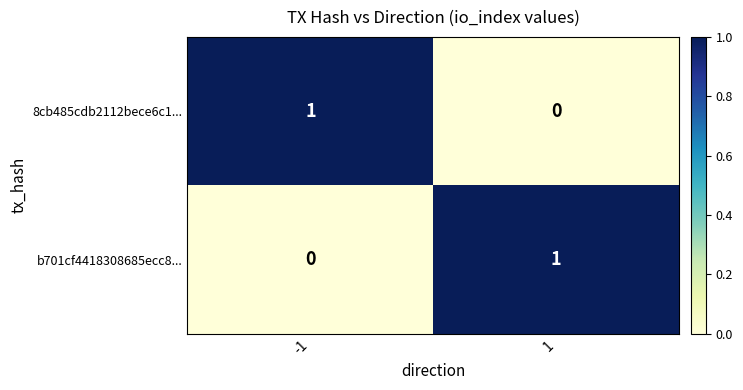

The value of 8cb485cdb2112bece6c1... at 1 is -1. True or false?

False